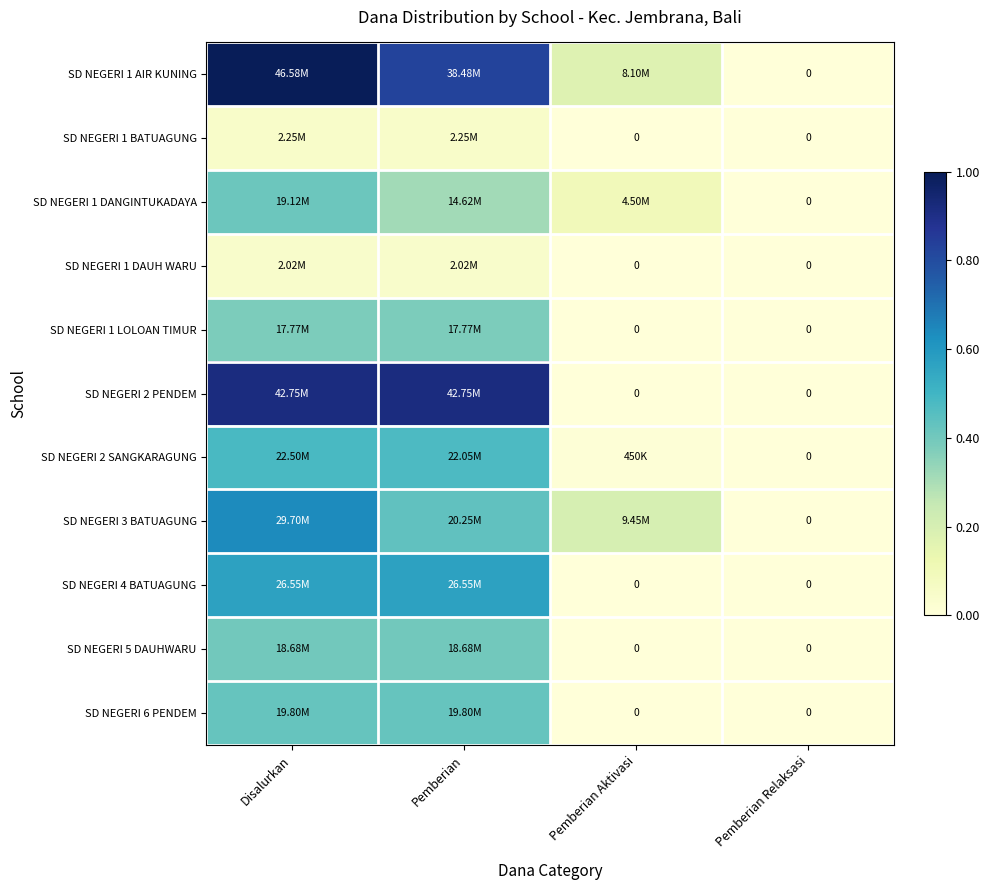

Where is SD NEGERI 2 SANGKARAGUNG nearest to the value 0?

Pemberian Relaksasi